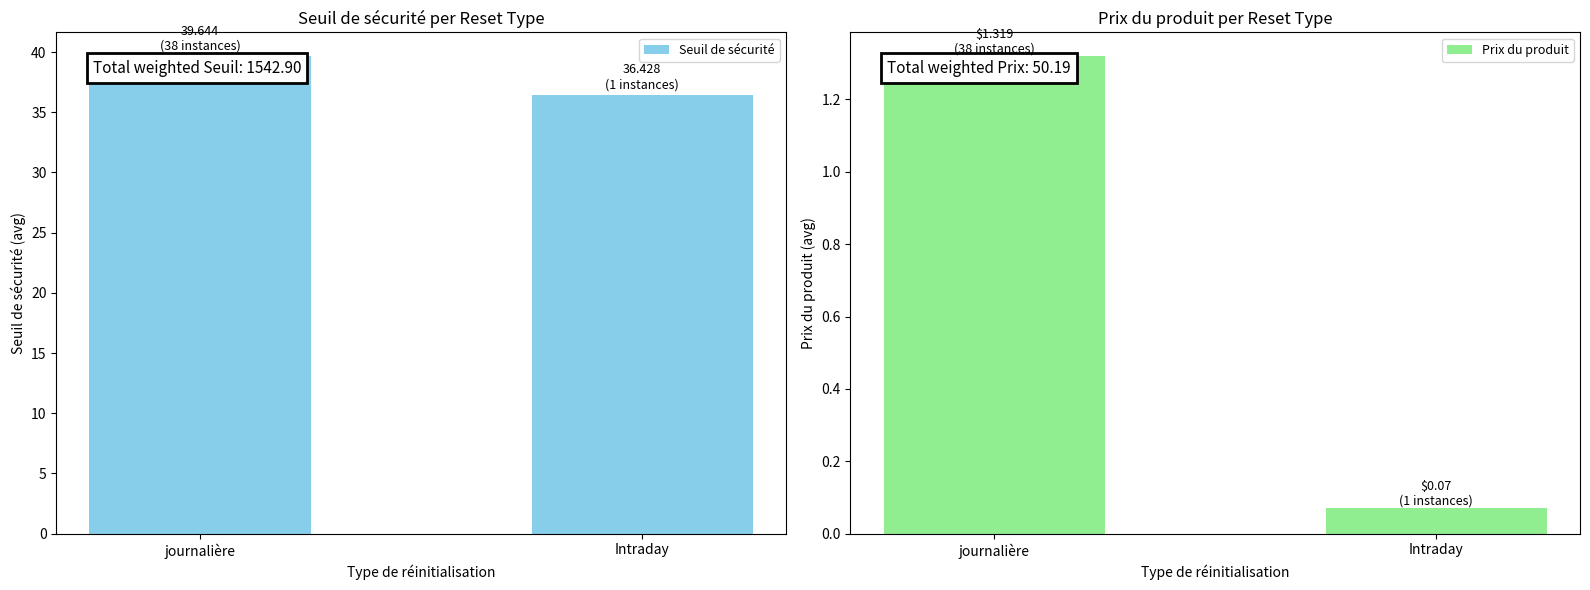

How many distinct data groups are displayed?

2